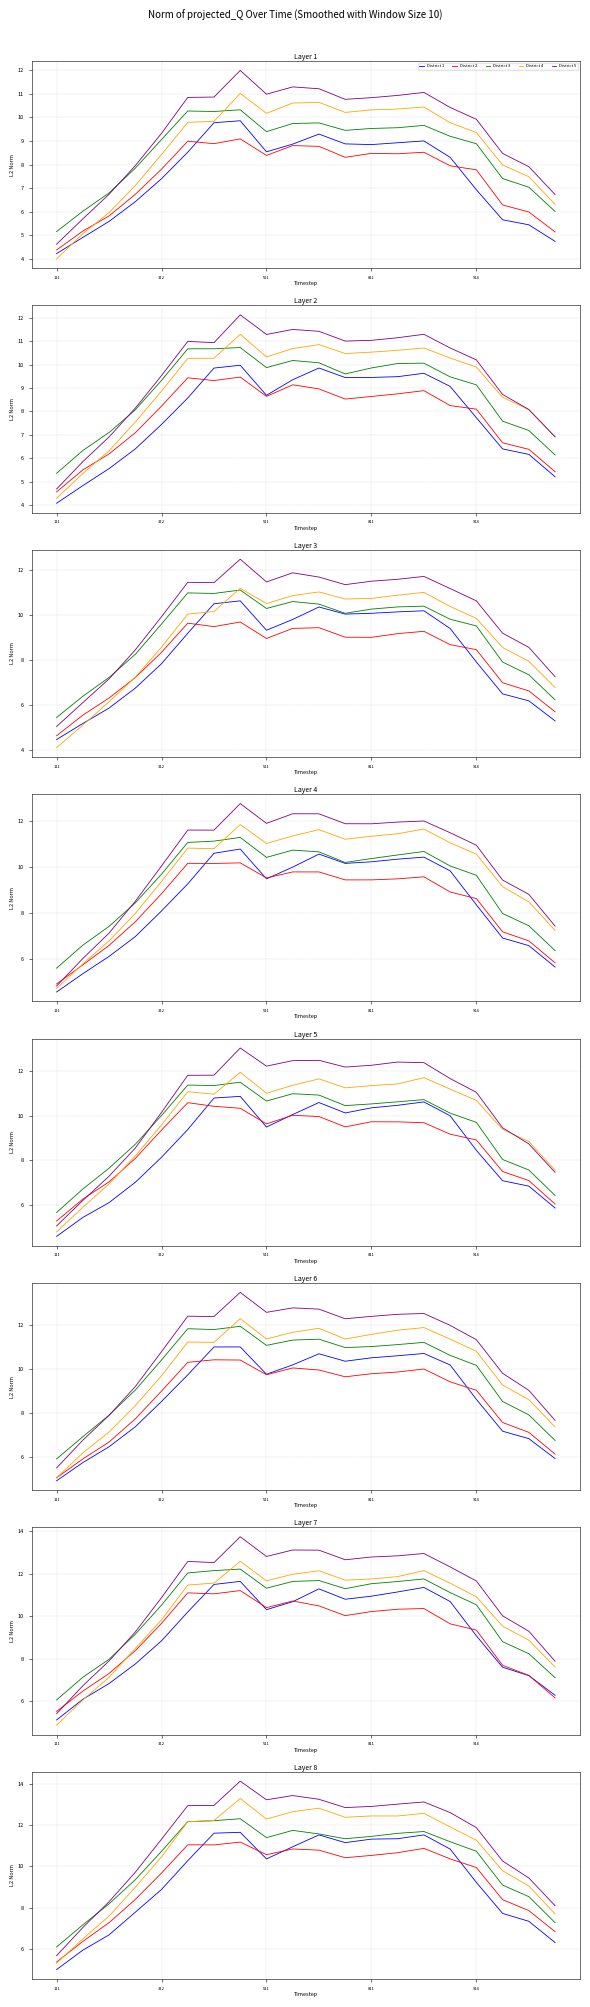

What is the average value of the District 5 series?

11.3